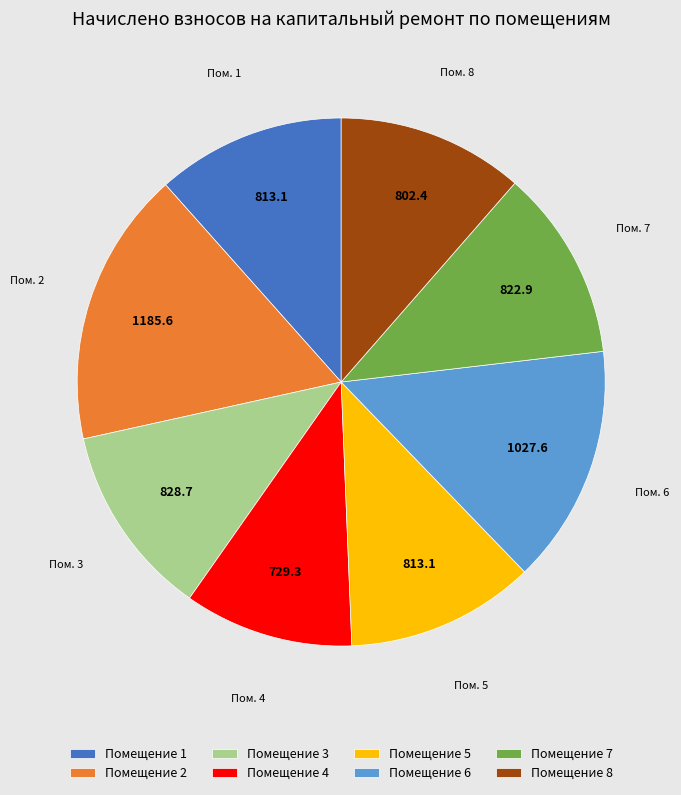

Is there any slice that represents more than half of the pie?

No